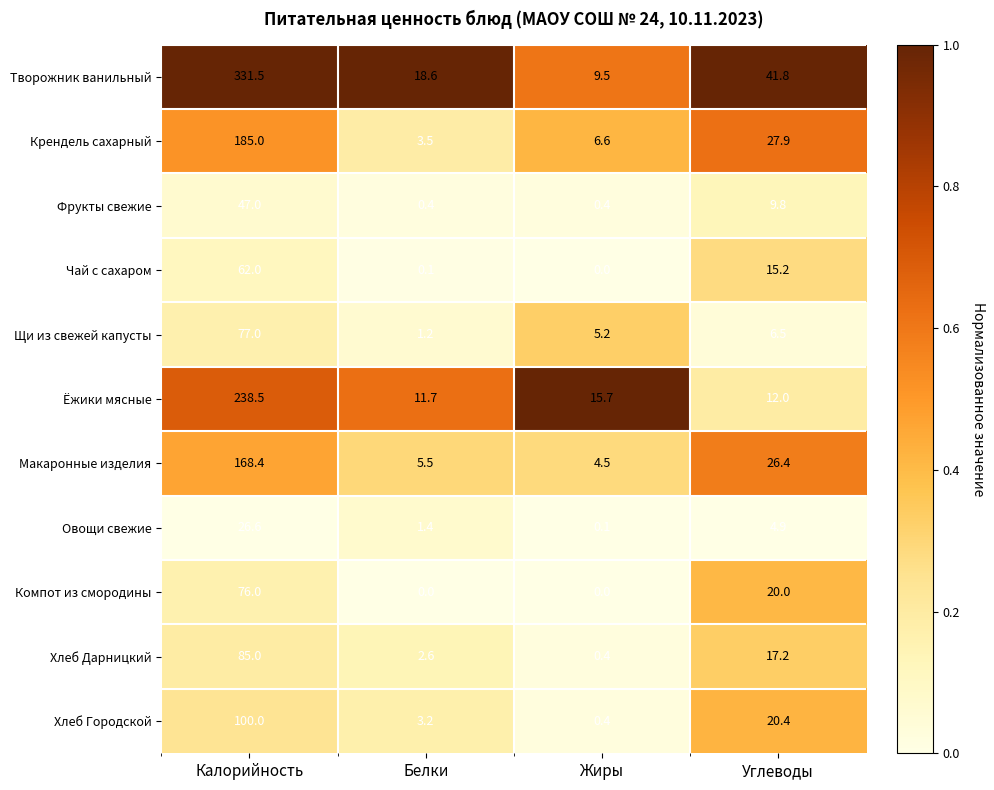

At how many categories does at least one series exceed 0?

4